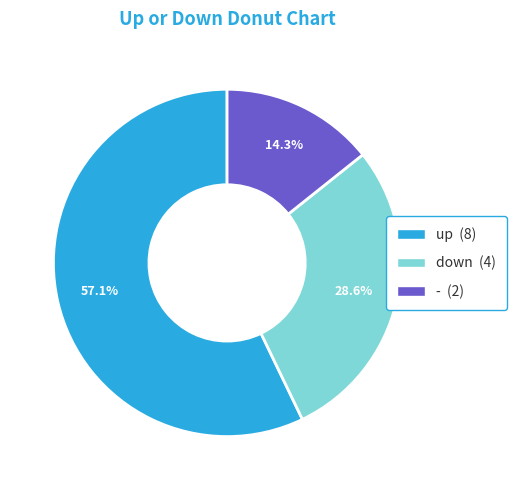

Count the number of slices in the pie.

3